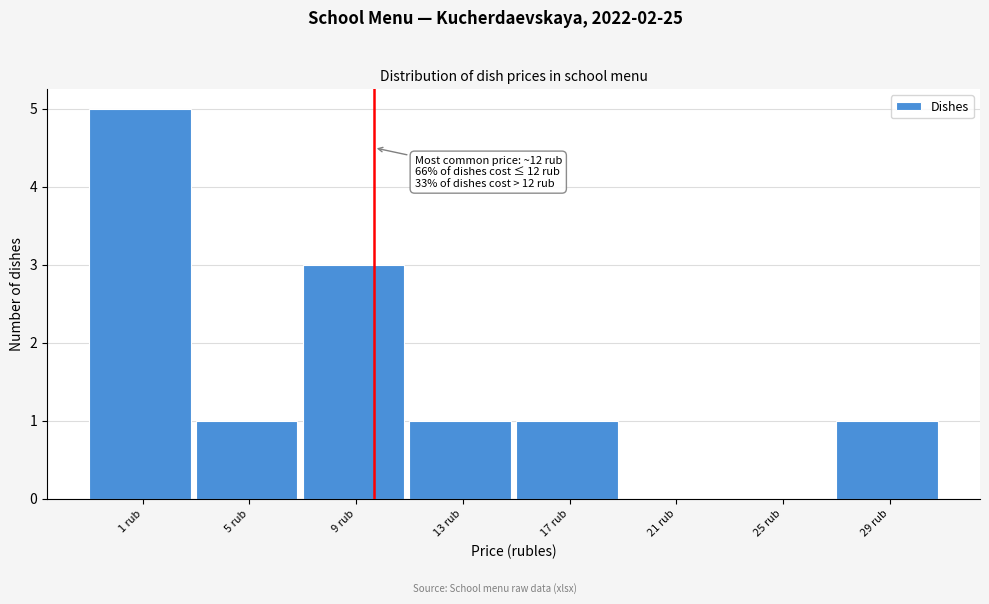

Reading left to right, transcribe all the data shown in this chart.

1 rub=5	5 rub=1	9 rub=3	13 rub=1	17 rub=1	21 rub=0	25 rub=0	29 rub=1